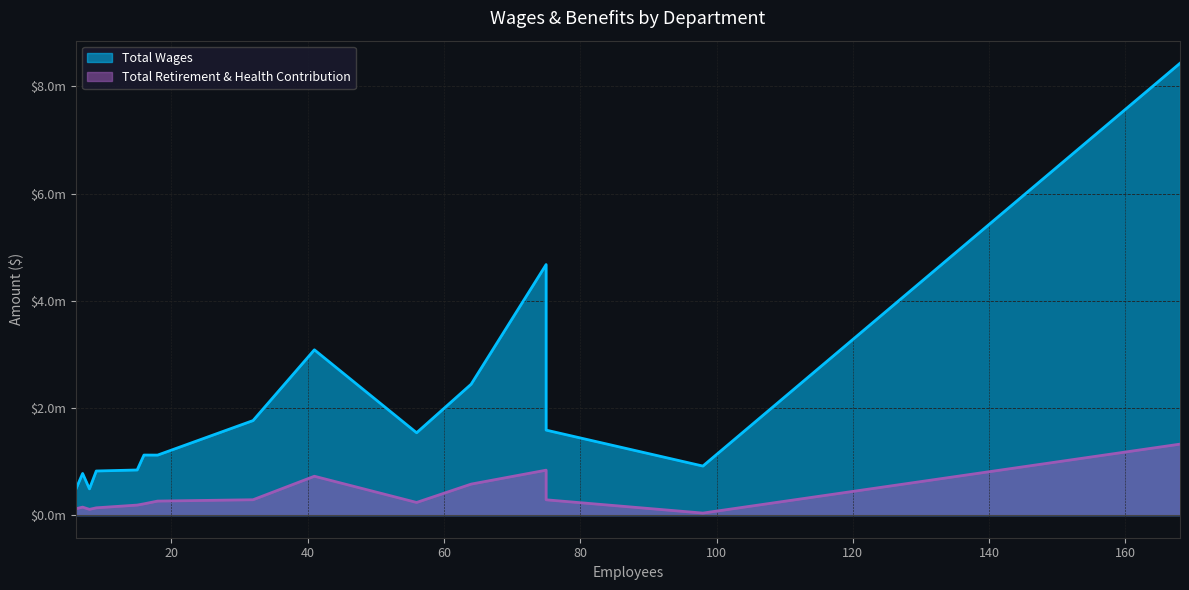

Does the chart display data point markers on the line(s)?

No